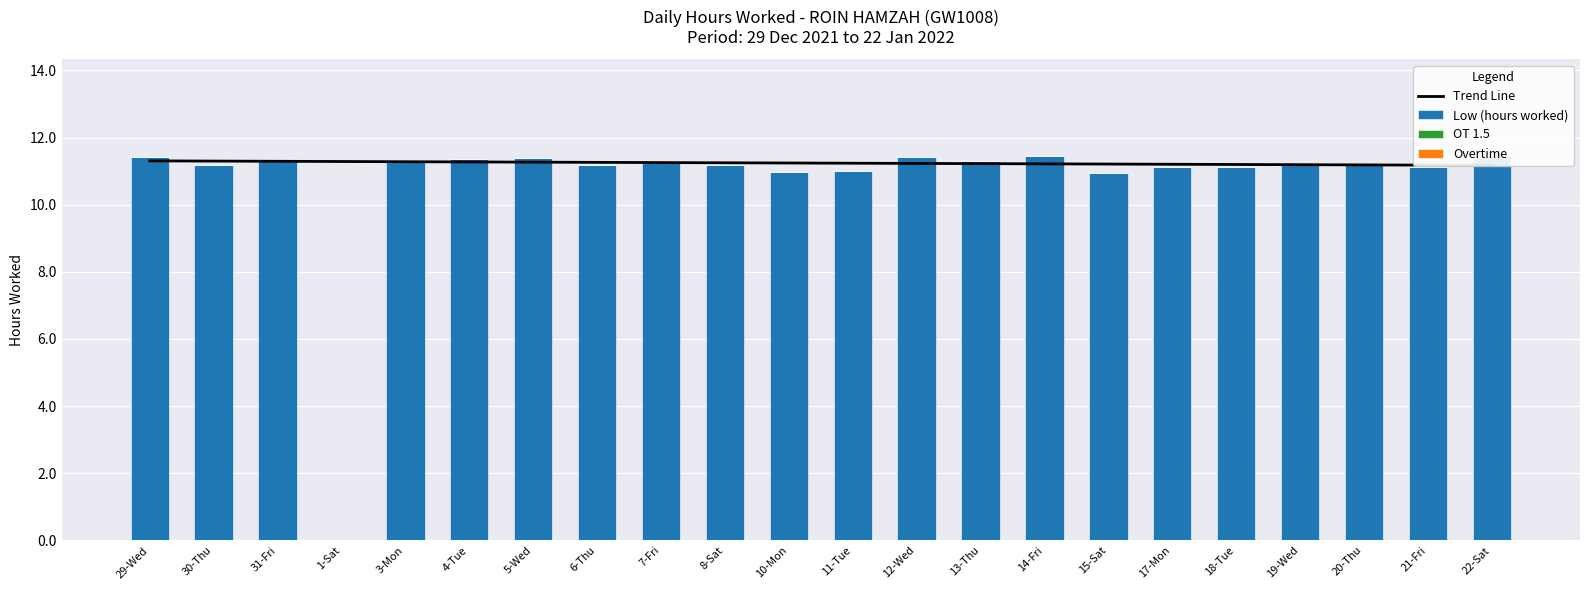

What is the average value of the Low (hours worked) series?

10.7